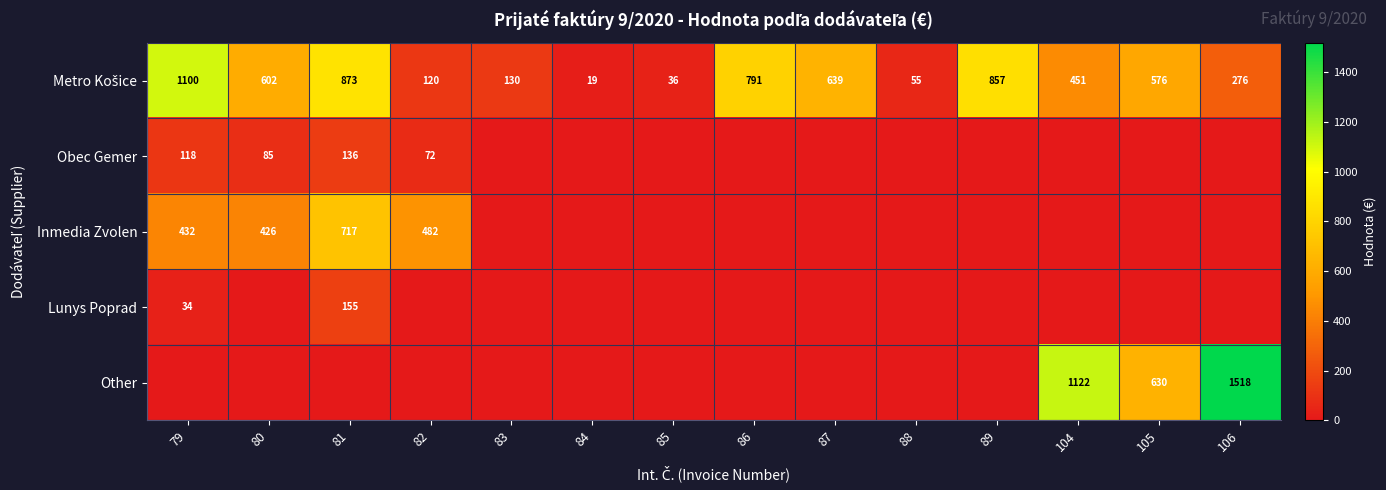

True or false: Inmedia Zvolen has a value of 1102 at 81.

False